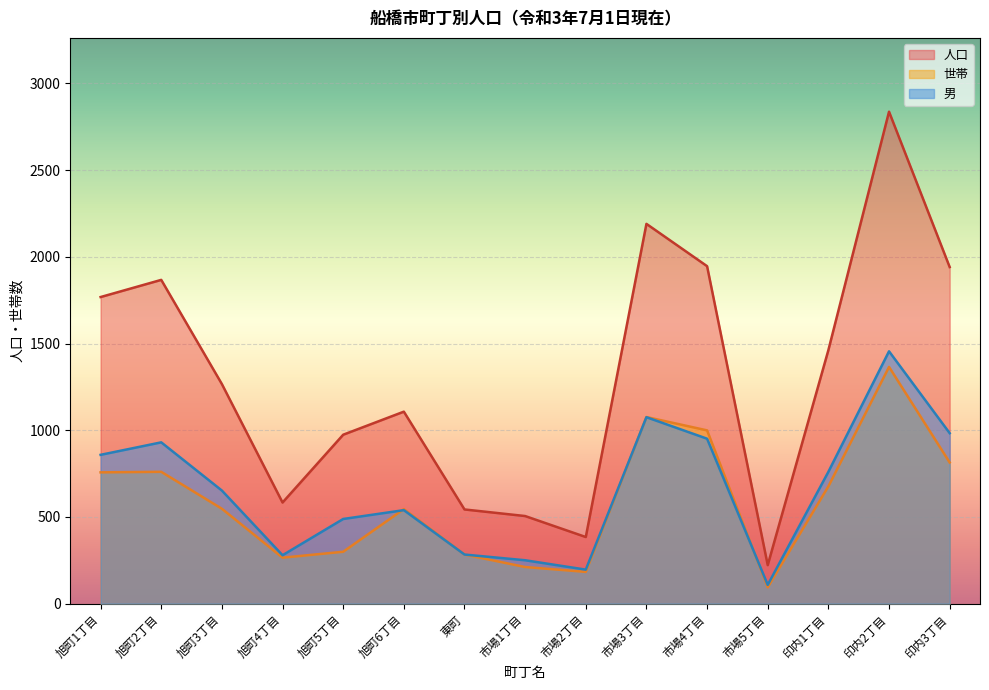

At how many categories does at least one series exceed 1833?

5